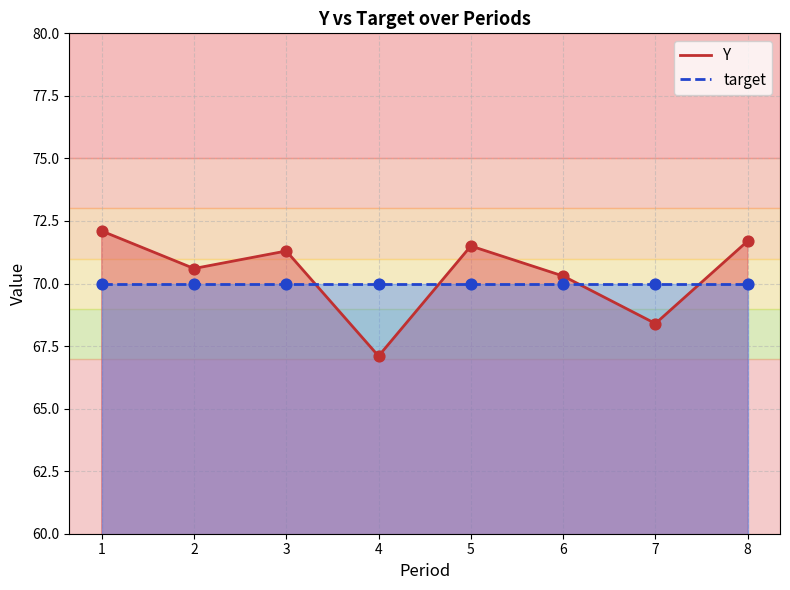

What is the change in value from 3 to 6?

-1.0